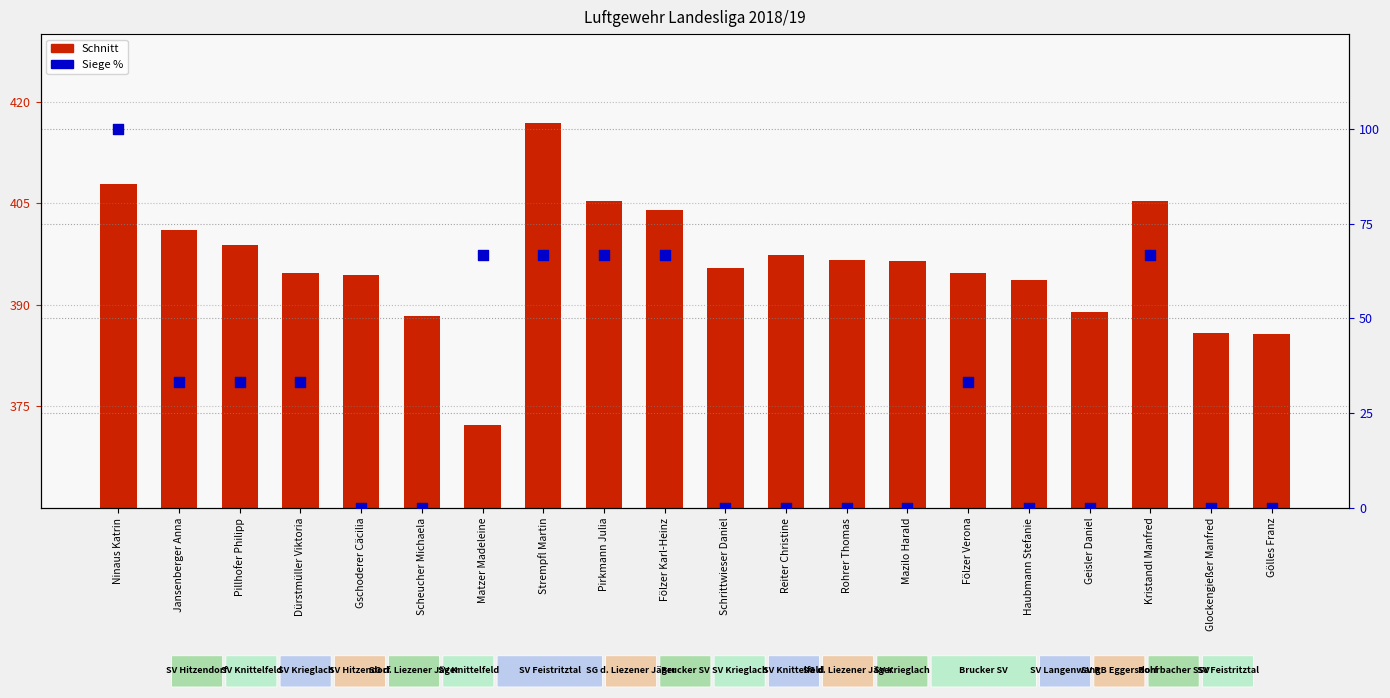

Which series has the largest Y range (max minus min)?

Siege %